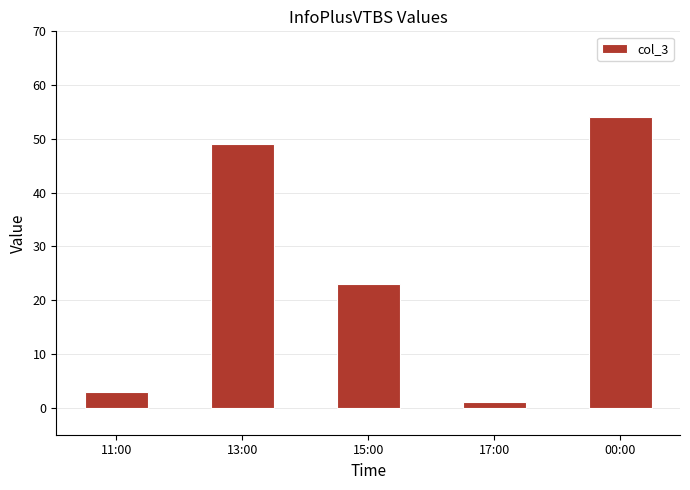

What is the sum of the values at 15:00 and 00:00?

77